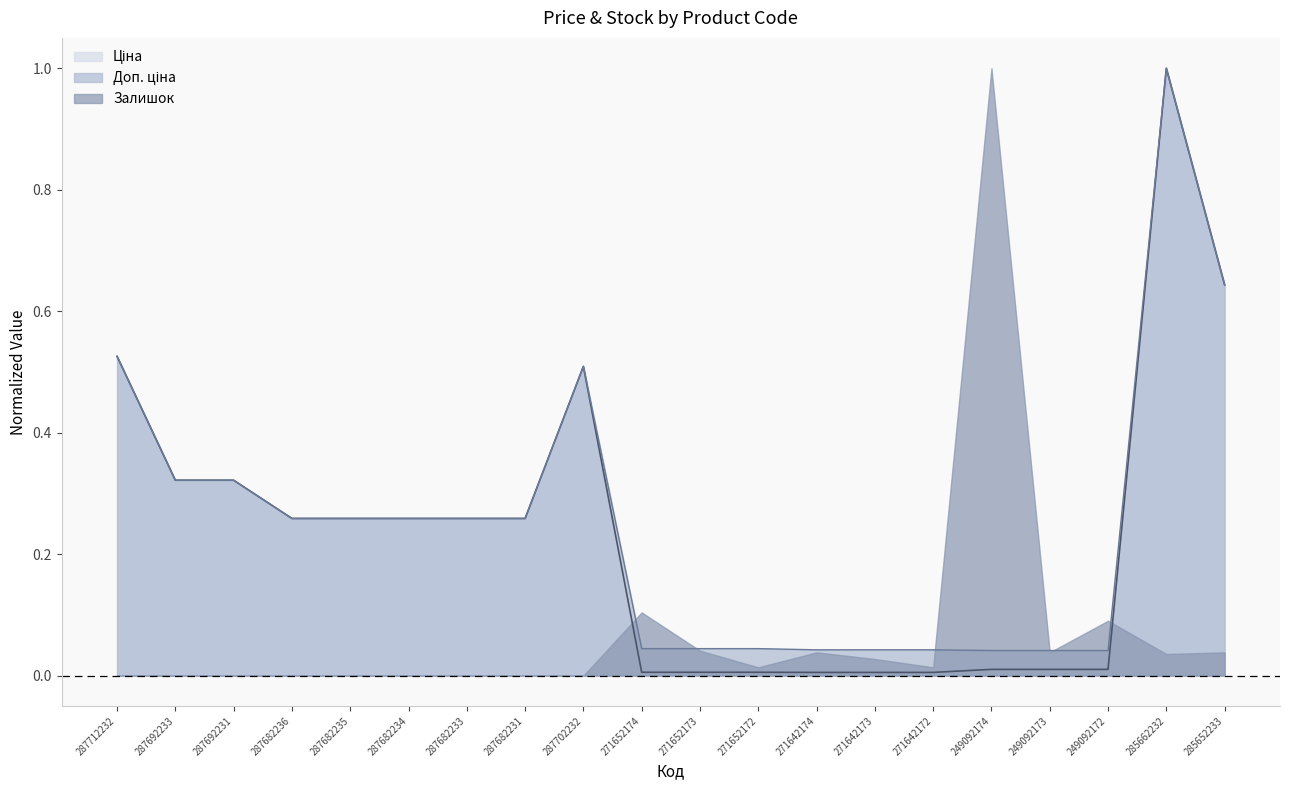

The Ціна series shows 0.0 at 249092173. True or false?

True